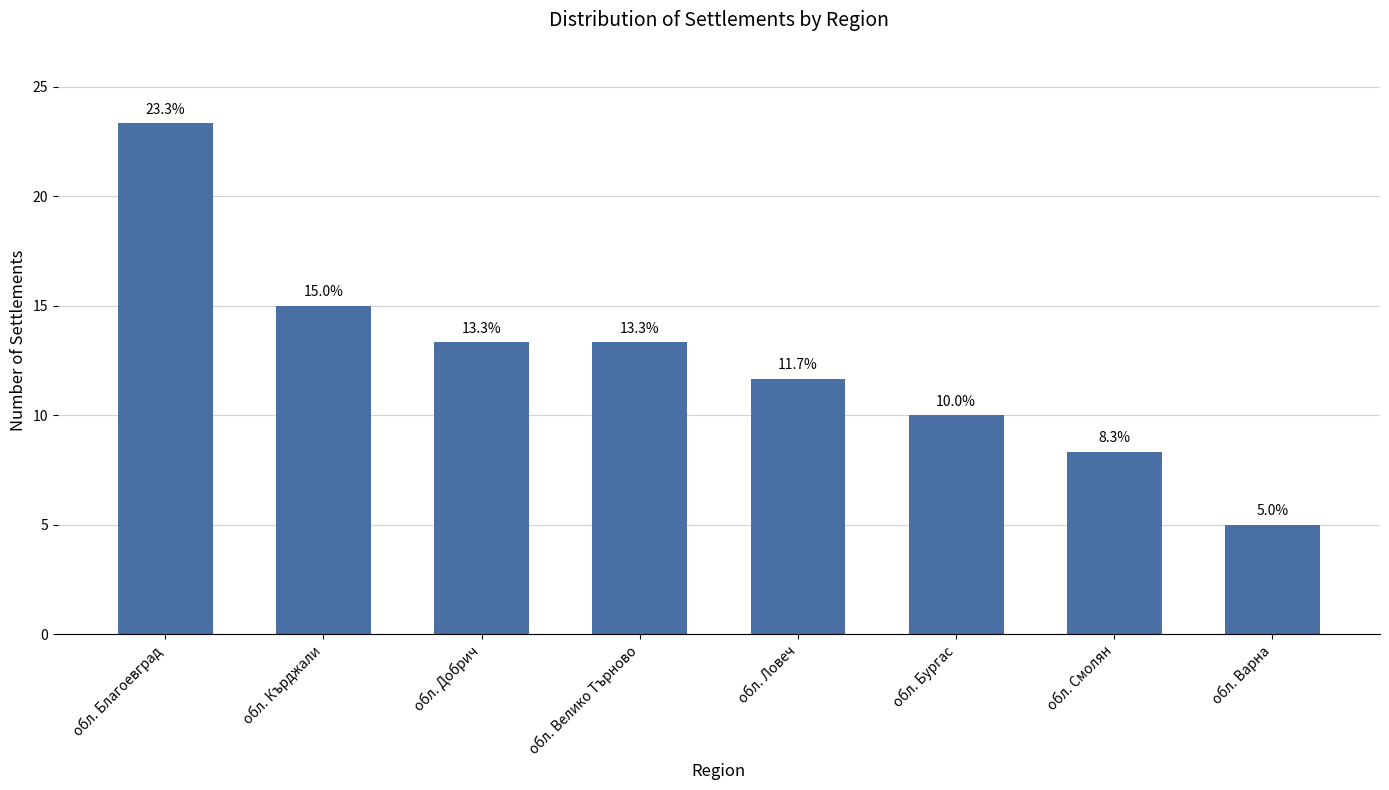

What is the difference between the maximum and minimum values?

18.3